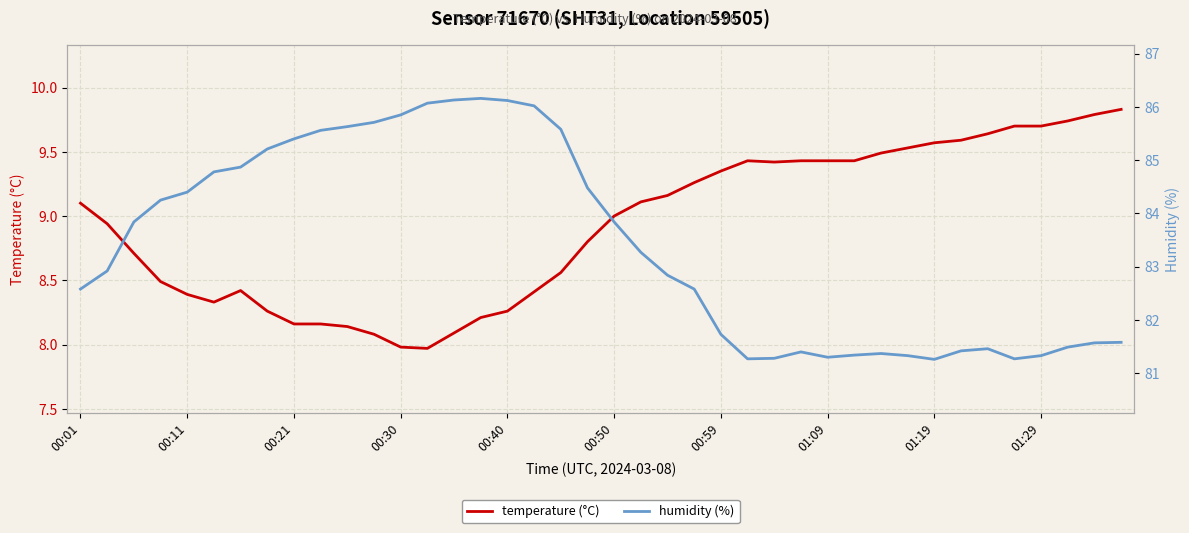

True or false: temperature (°C) and humidity (%) intersect in this chart.

False